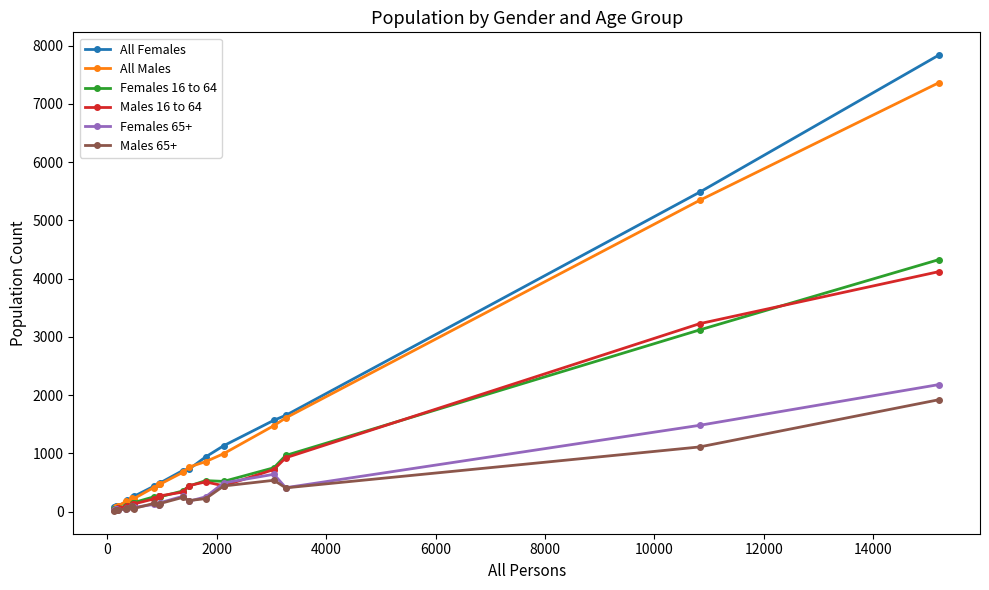

At how many categories does at least one series exceed 1248?

4